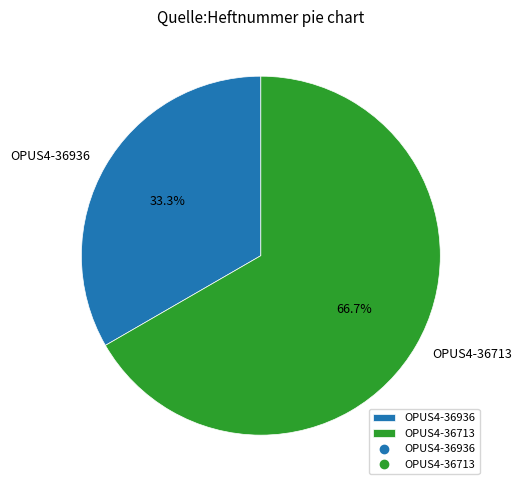

Is it true that OPUS4-36936 is 33% of the pie?

True